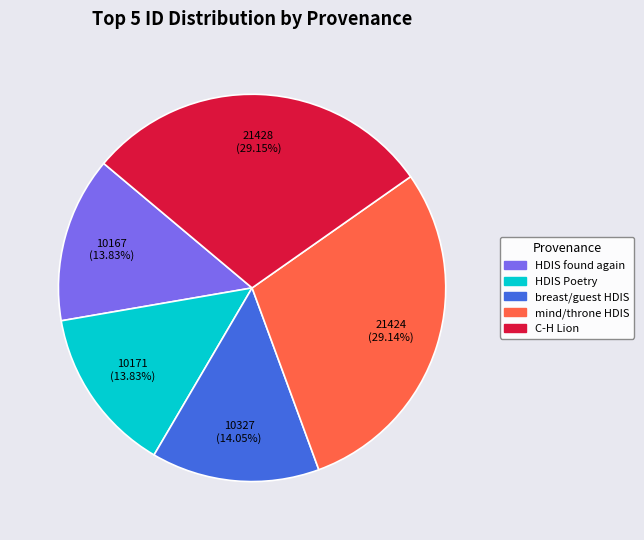

Is HDIS Poetry the majority of the pie?

No